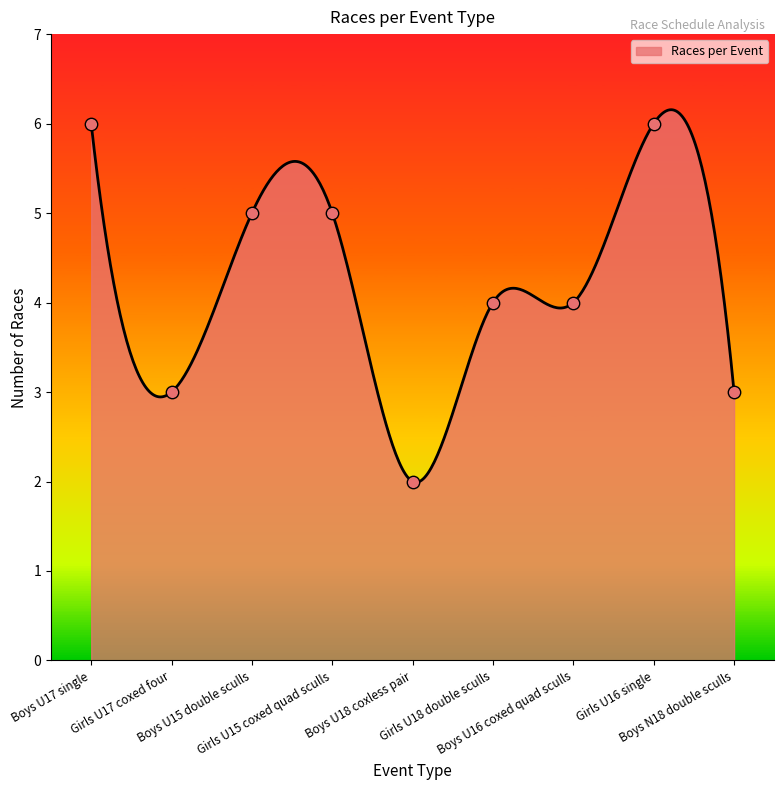

Which has a higher value, Boys U17 single or Girls U15 coxed quad sculls?

Boys U17 single